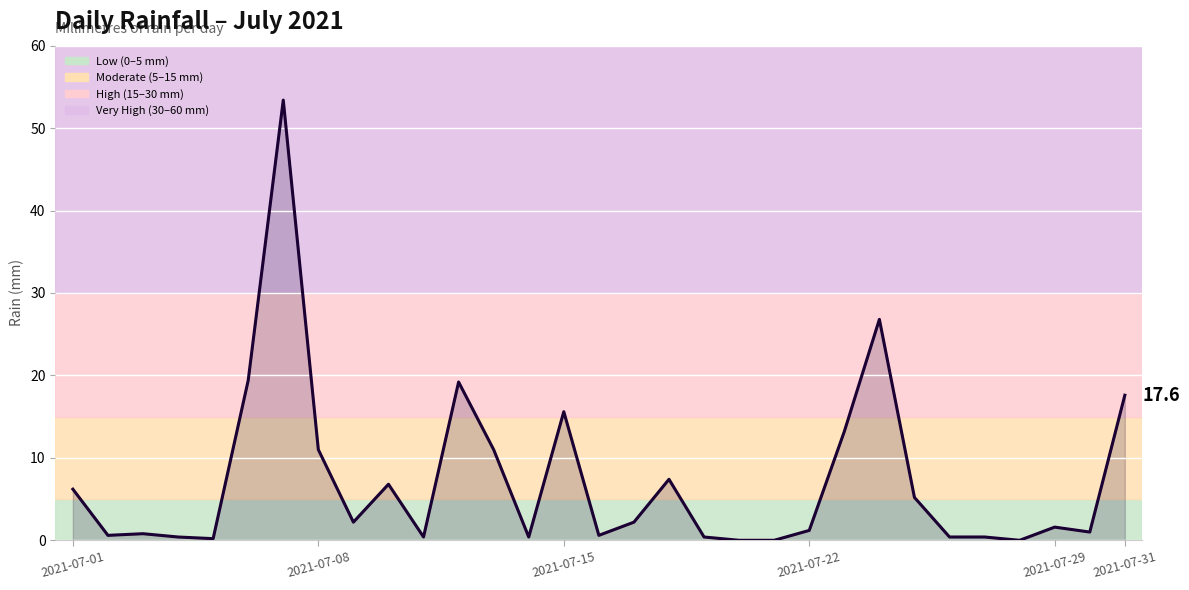

What is the difference between the maximum and minimum values?

53.4